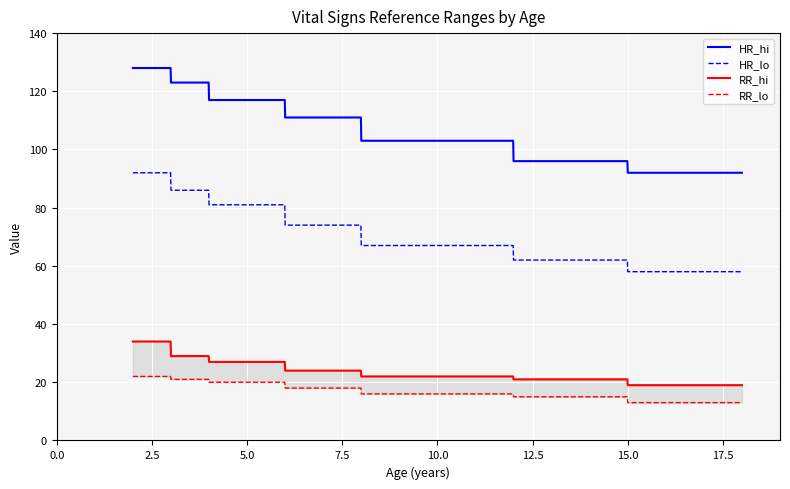

True or false: HR_lo and HR_hi cross at least once.

False